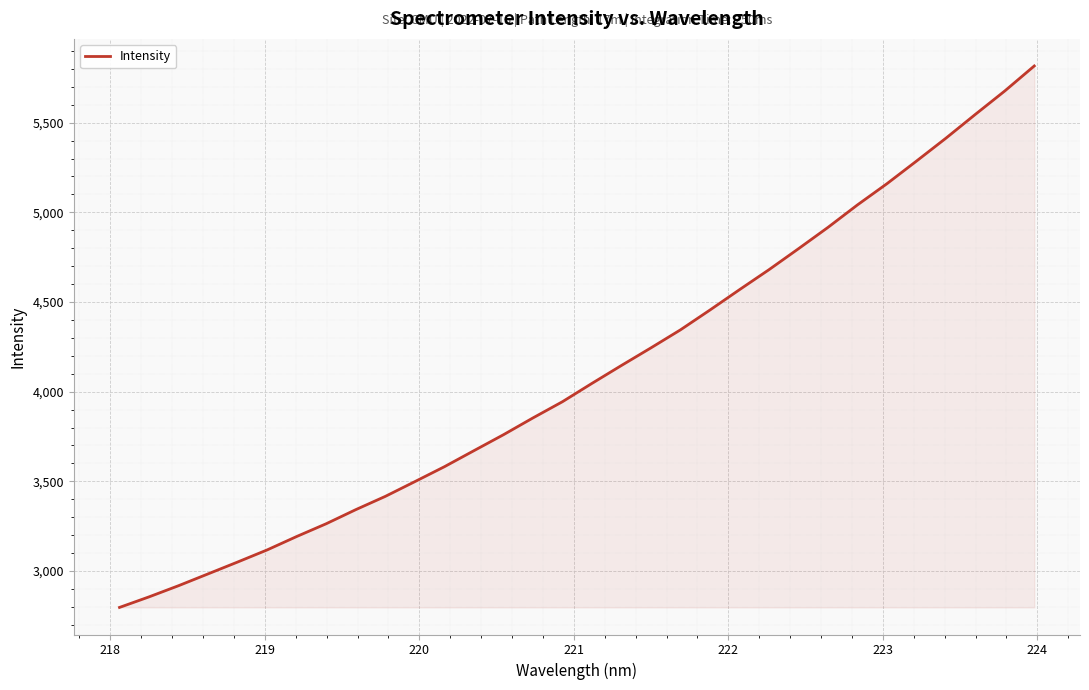

What is the maximum value shown in the chart?

5816.3